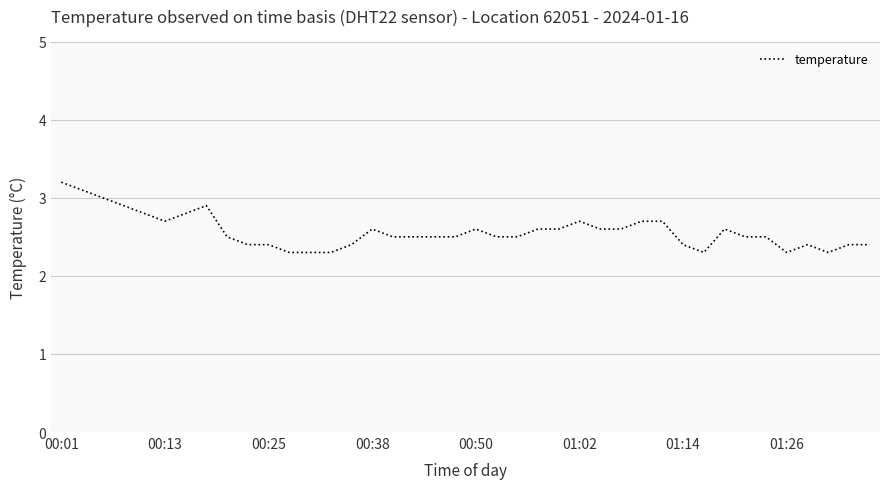

What is the difference between the maximum and minimum values?

0.9